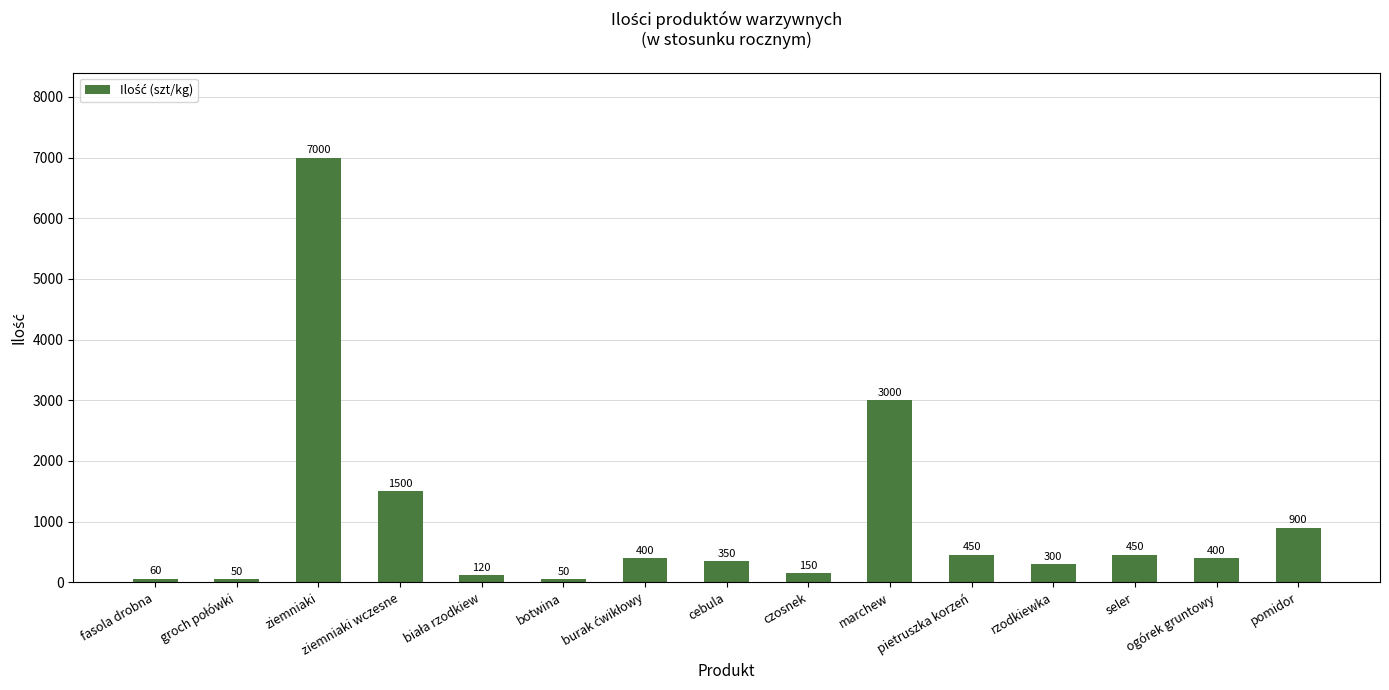

What is the smallest value displayed?

50